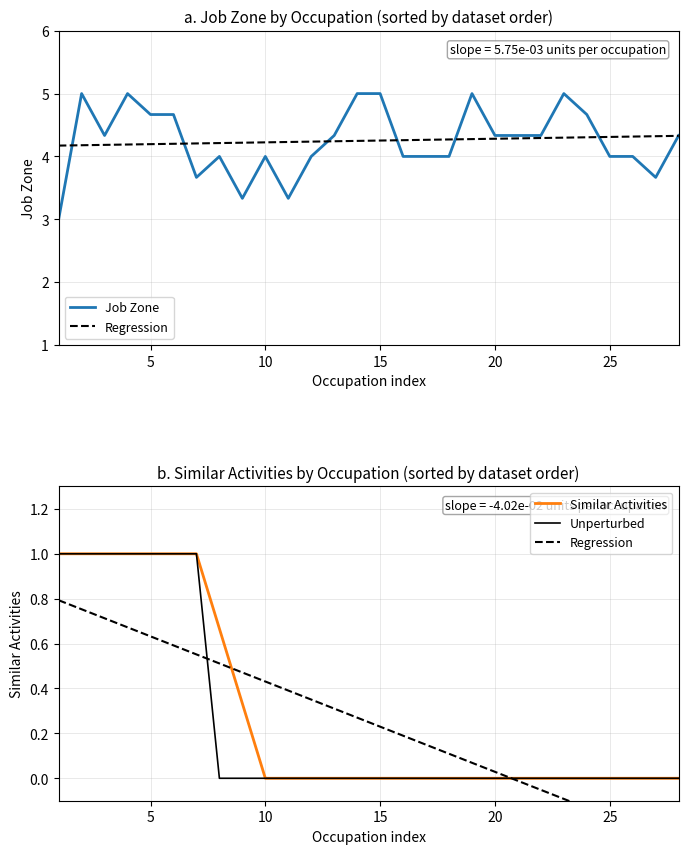

Is this an area chart (filled region under the line)?

No